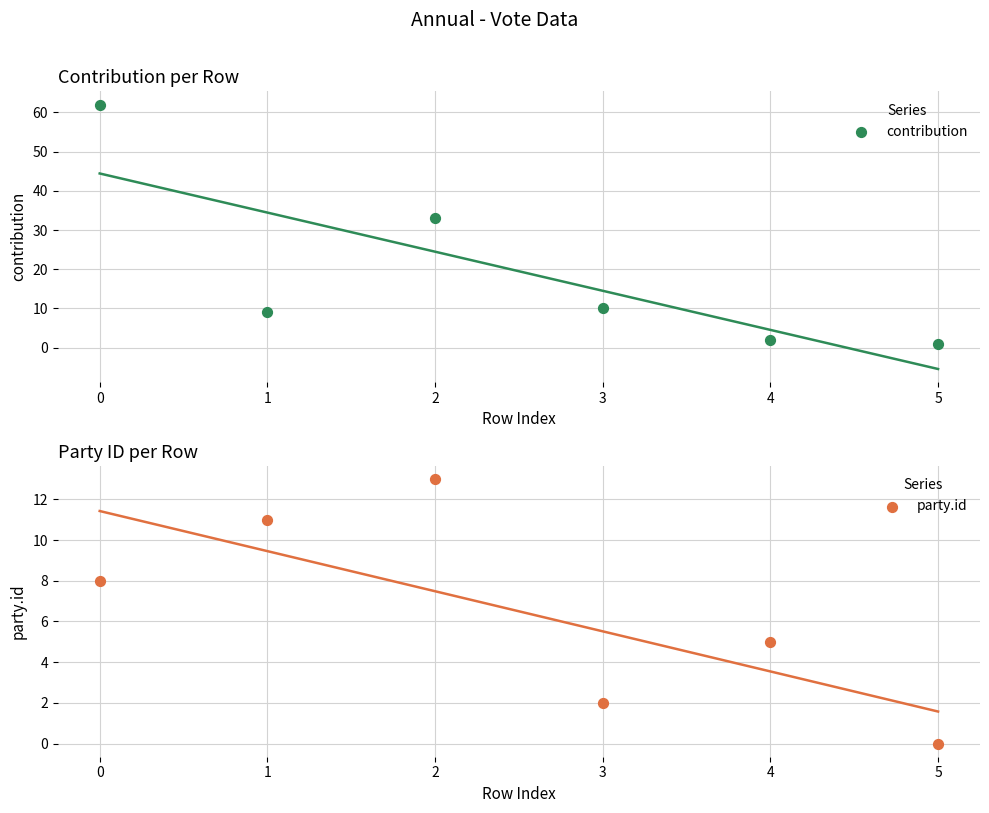

Which series reaches the maximum Y coordinate?

contribution